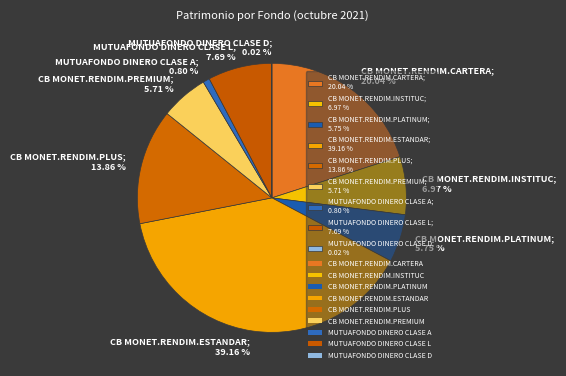

Combined, do CB MONET.RENDIM.CARTERA; 20.04 % and CB MONET.RENDIM.PLUS; 13.86 % account for over 50%?

No